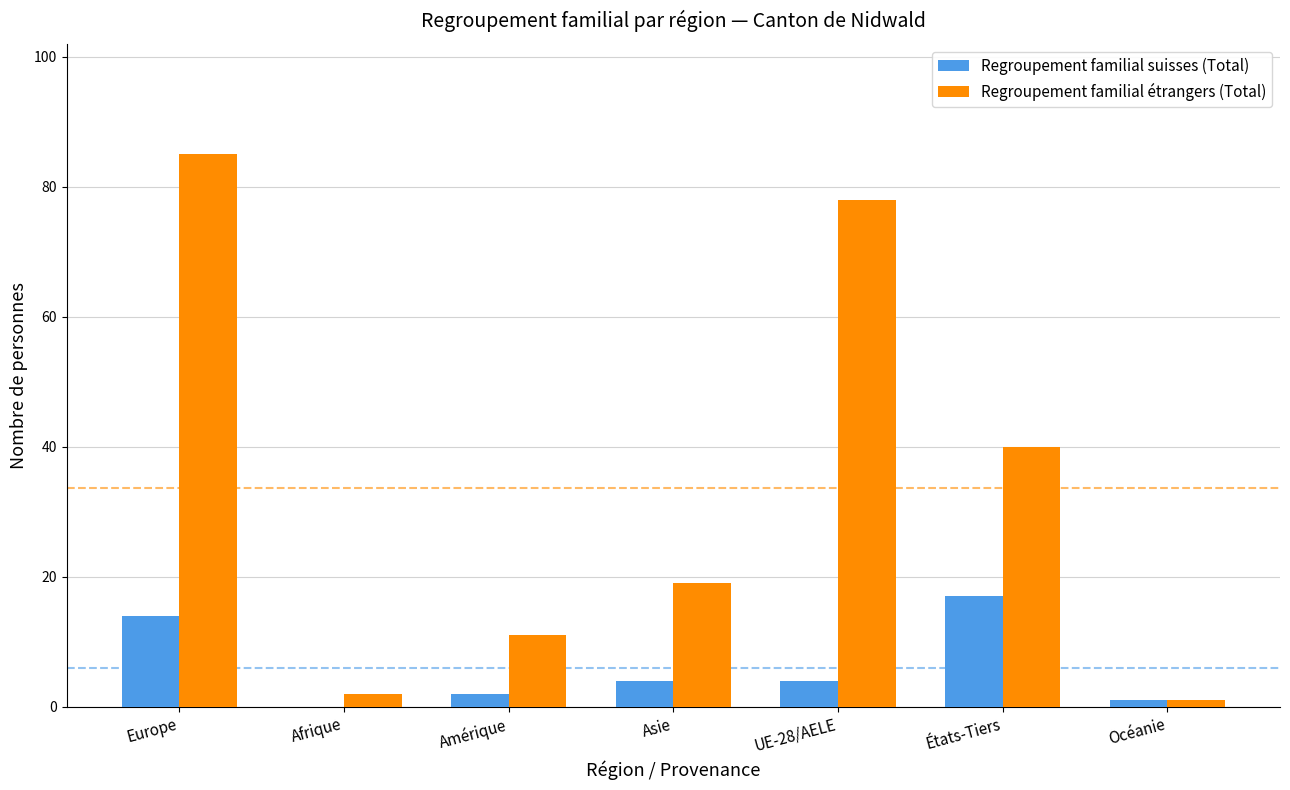

Which series has the largest total across all categories?

Regroupement familial étrangers (Total)